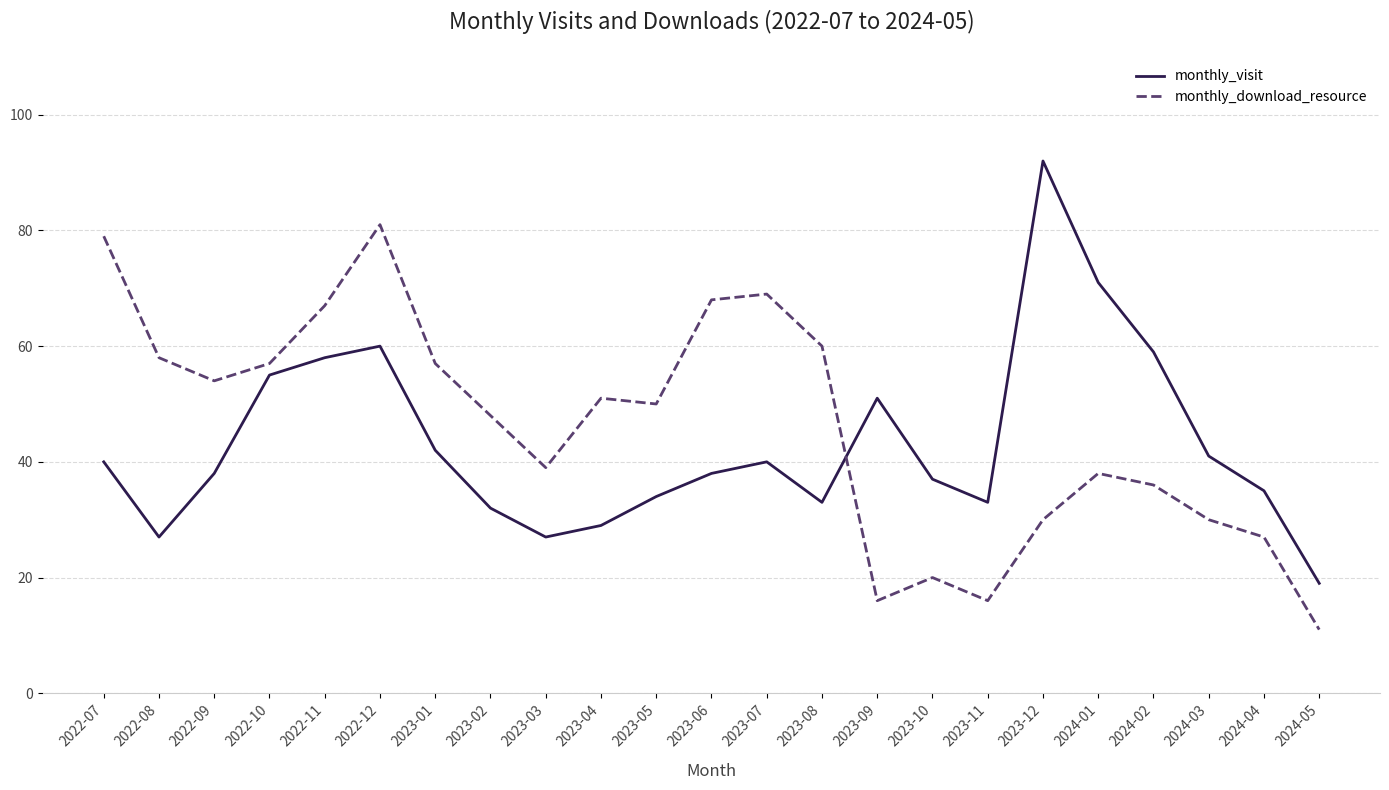

How many intersections are there between monthly_visit and monthly_download_resource?

1